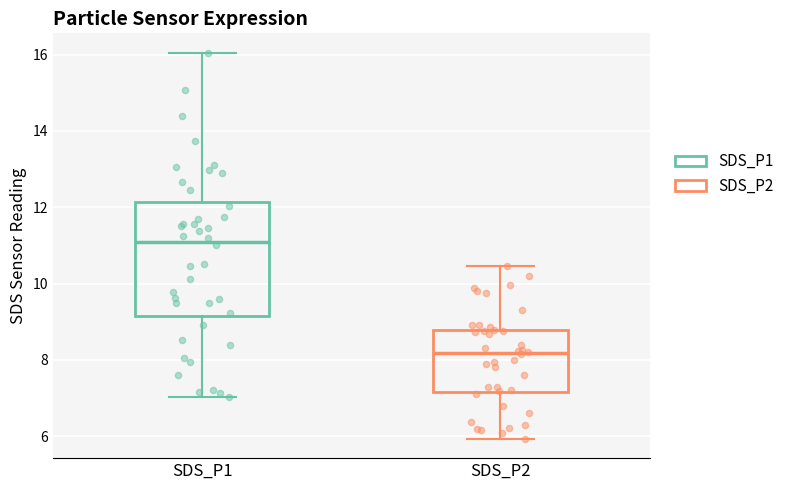

Which box is the tallest, from its lower edge to its upper edge?

SDS_P1